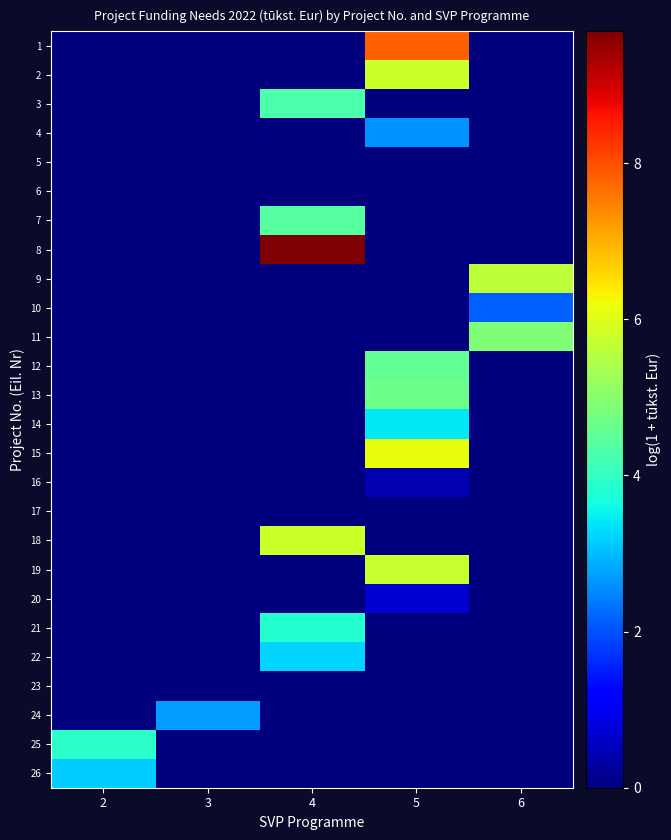

At which category is the sum across all series the highest?

5